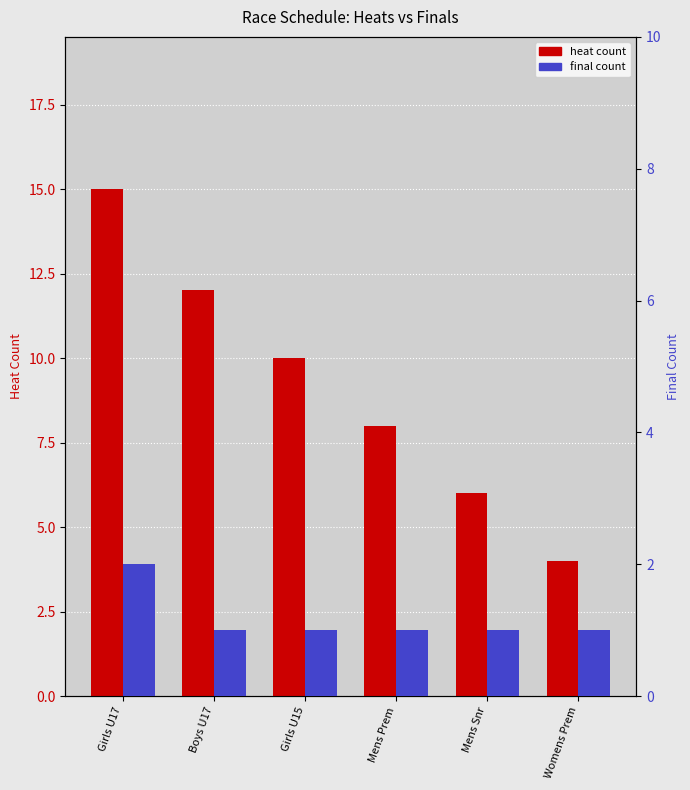

Rank the series by their maximum value, from highest to lowest.

heat, final